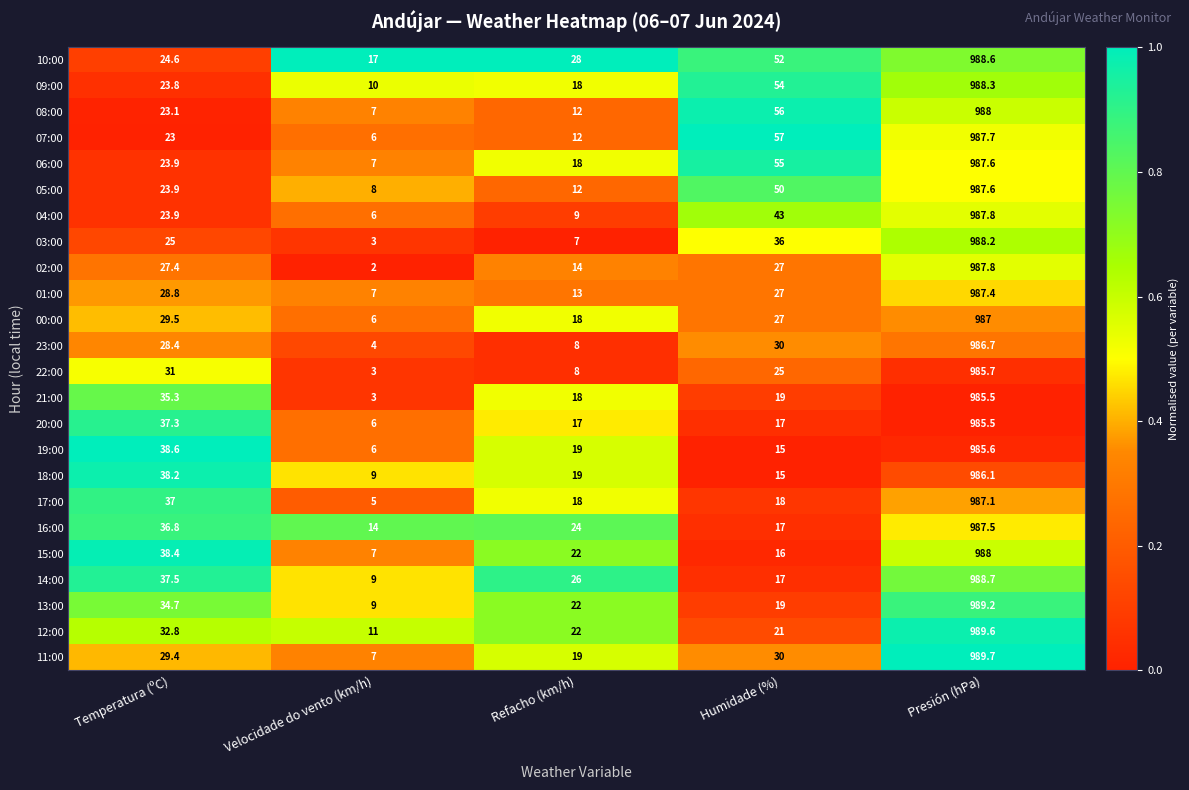

List the labels in order of 06:00 value, largest first.

Presión (hPa), Humidade (%), Temperatura (ºC), Refacho (km/h), Velocidade do vento (km/h)